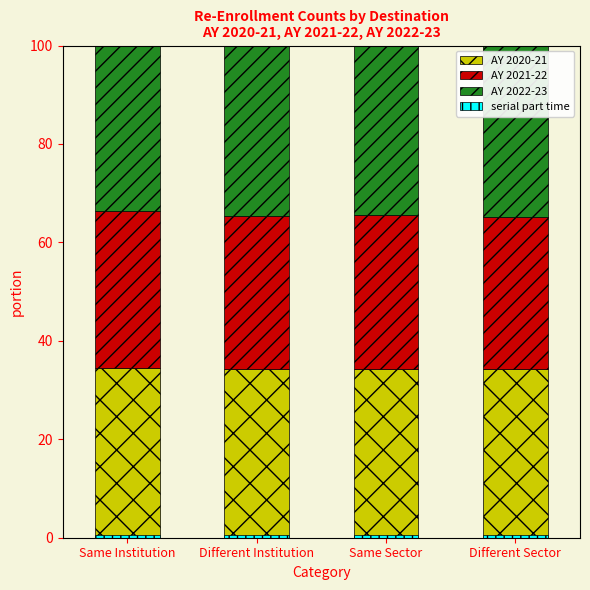

Reading left to right, extract all data points from this chart.

AY 2020-21: 34.5	34.2	34.2	34.2
AY 2021-22: 32.0	31.1	31.3	31.0
AY 2022-23: 33.5	34.7	34.5	34.8
serial part time: 0.5	0.5	0.5	0.5